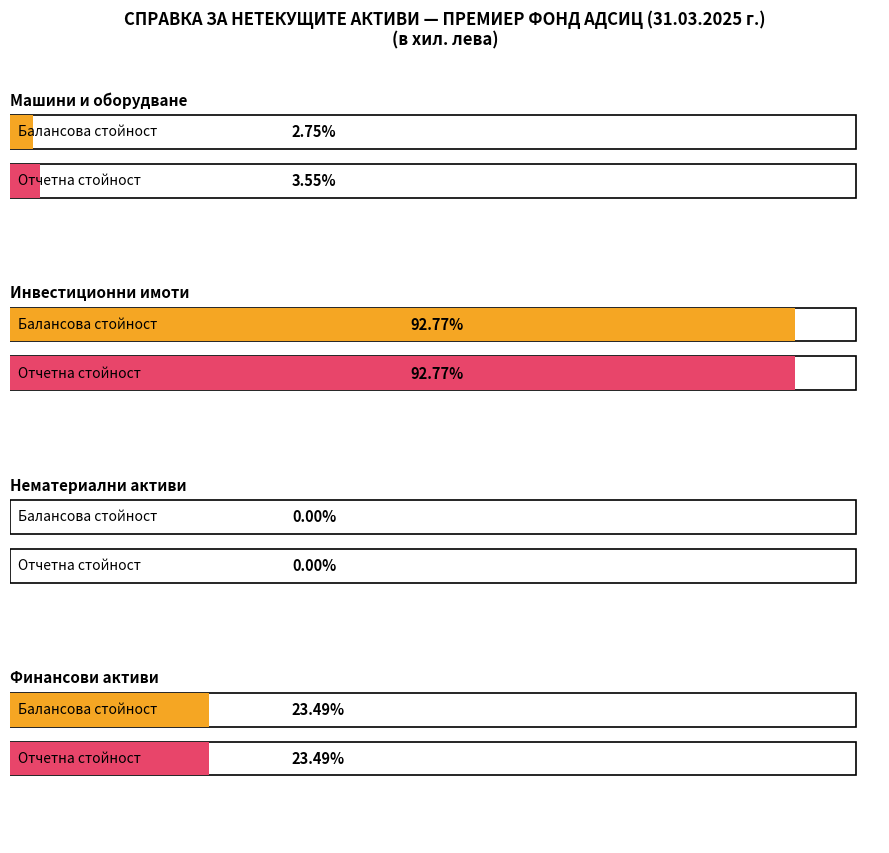

How many groups of bars are there?

4